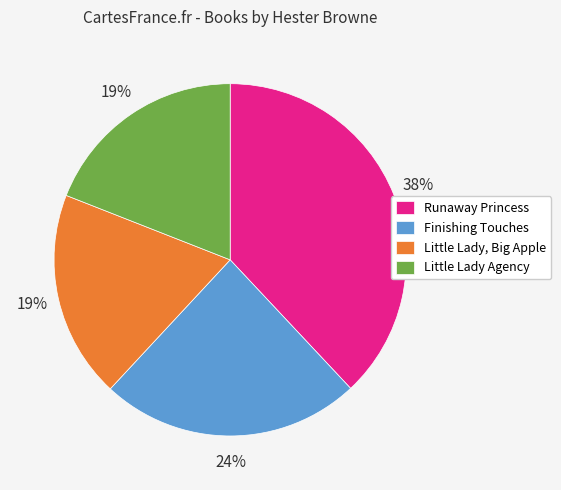

Which slice is the largest?

Runaway Princess